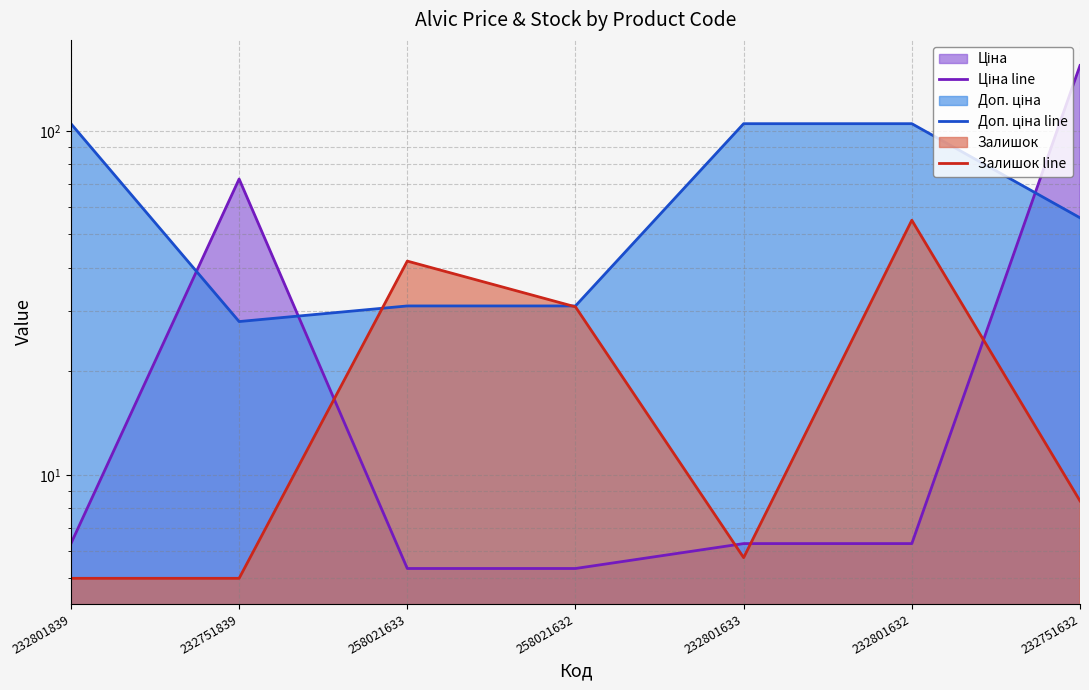

What are all the series names shown in the legend?

Ціна line, Доп. ціна line, Залишок line